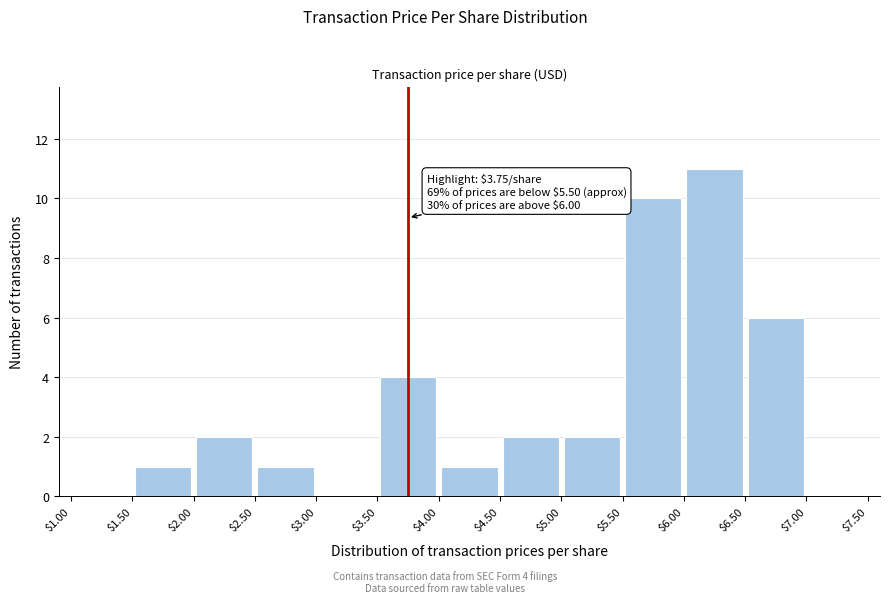

Which range on the x-axis has the tallest bar?

$6.00 to $6.50